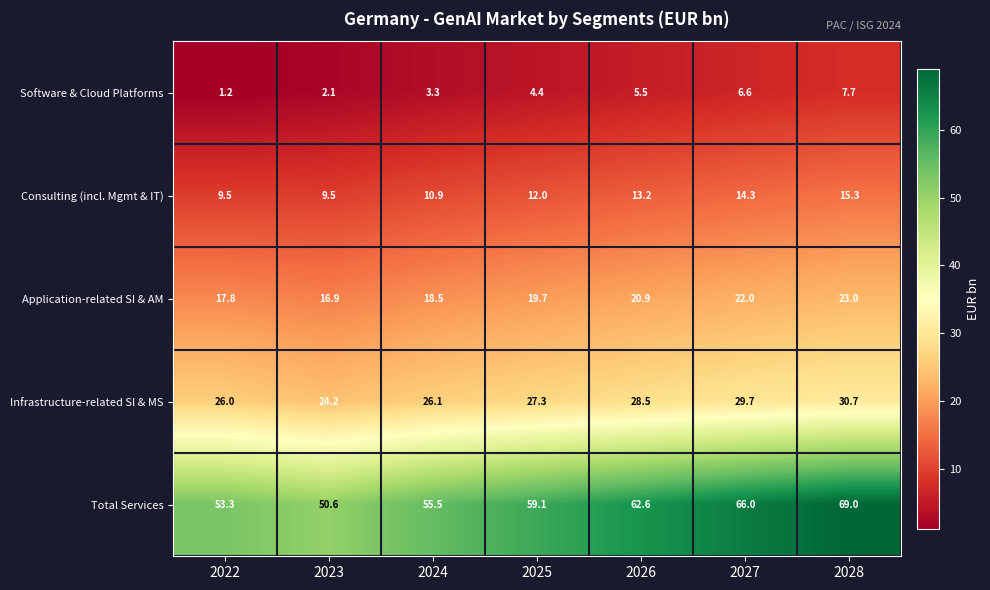

What value does the Total Services series have at 2026?

62.6